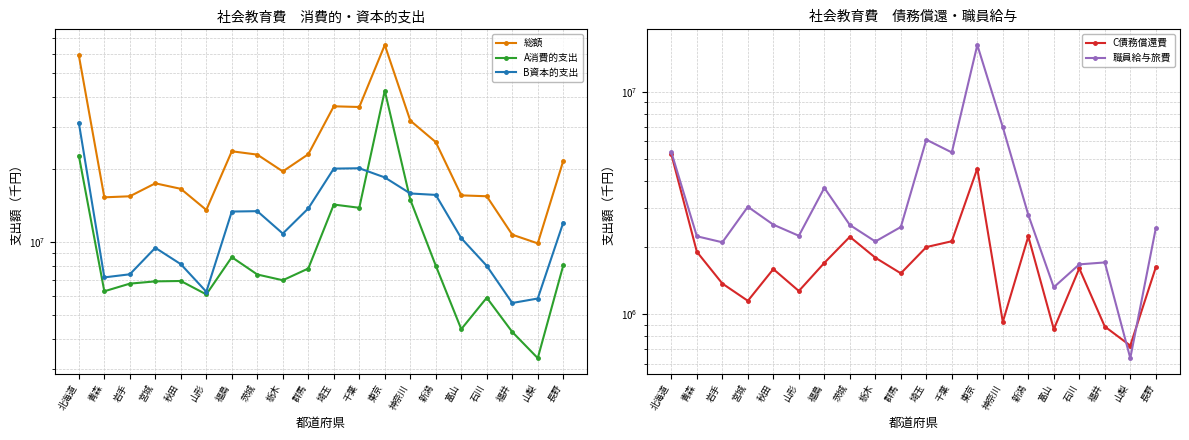

True or false: 総額 and B資本的支出 intersect in this chart.

False